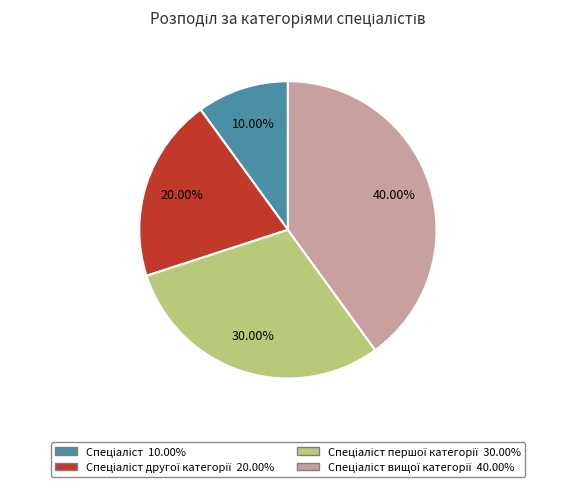

Is there any slice that represents more than half of the pie?

No